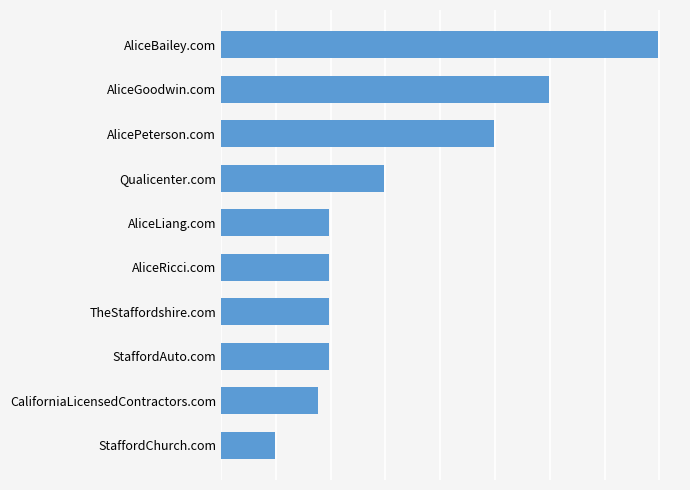

Are the bars horizontal?

Yes